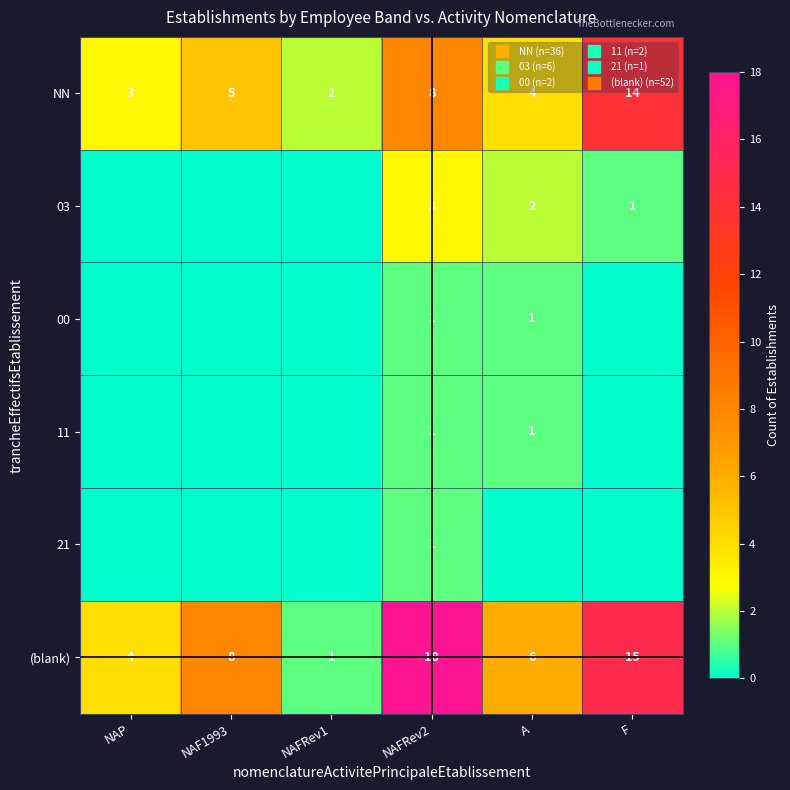

Where is 21 nearest to the value 0?

NAP